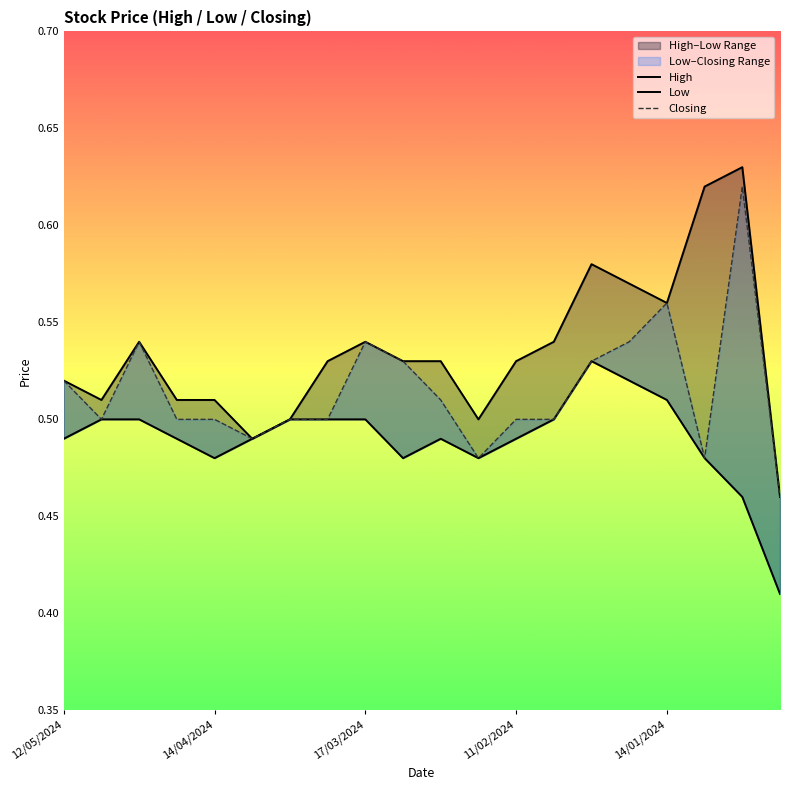

At 18, list the series in order from smallest to largest.

Low, Closing, High